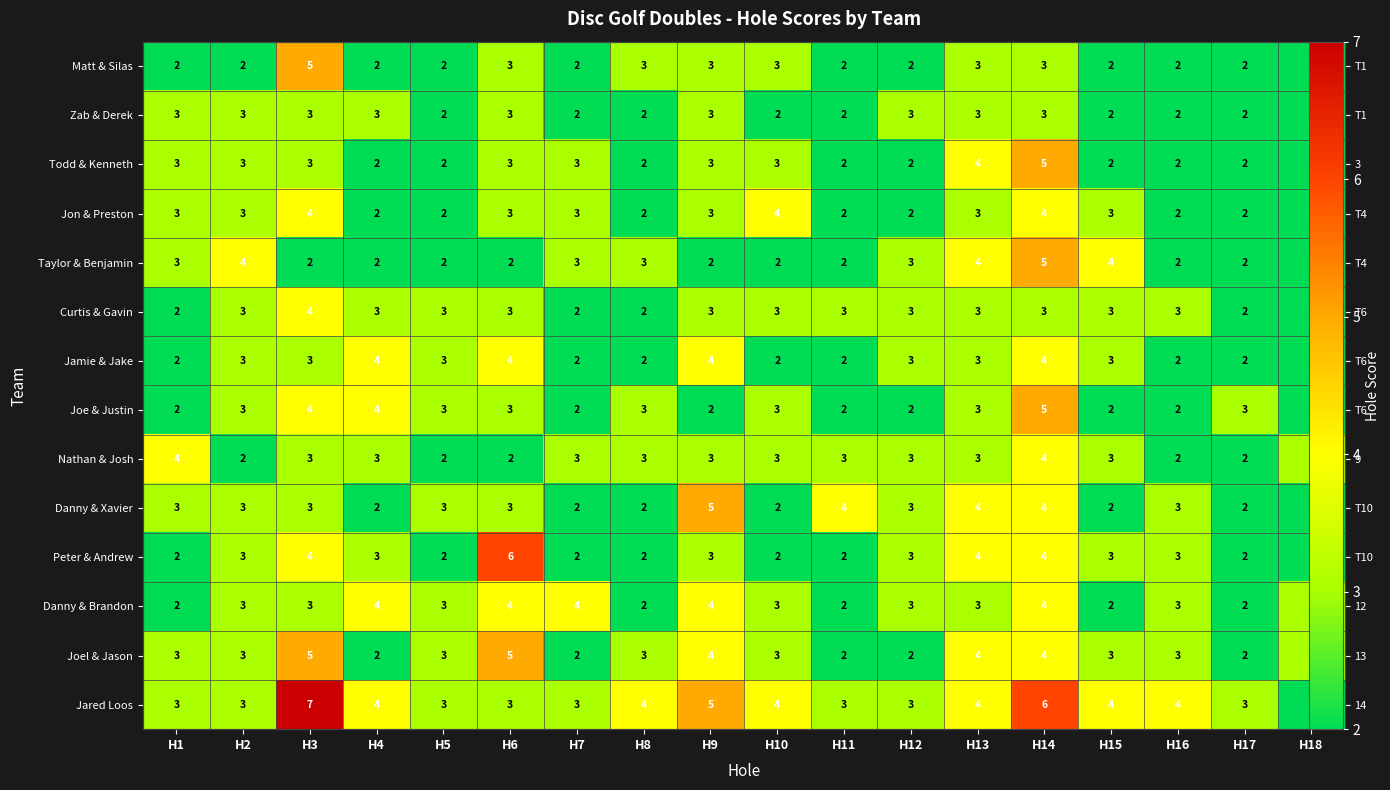

Between H6 and H17, which is larger?

H6